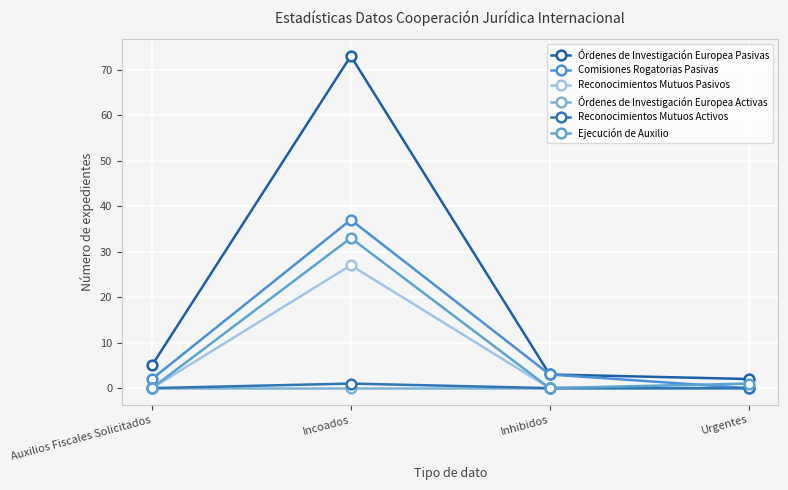

Reading left to right, extract all data points from this chart.

Órdenes de Investigación Europea Pasivas: Auxilios Fiscales Solicitados=5	Incoados=73	Inhibidos=3	Urgentes=2
Comisiones Rogatorias Pasivas: Auxilios Fiscales Solicitados=2	Incoados=37	Inhibidos=3	Urgentes=0
Reconocimientos Mutuos Pasivos: Auxilios Fiscales Solicitados=0	Incoados=27	Inhibidos=0	Urgentes=0
Órdenes de Investigación Europea Activas: Auxilios Fiscales Solicitados=0	Incoados=0	Inhibidos=0	Urgentes=0
Reconocimientos Mutuos Activos: Auxilios Fiscales Solicitados=0	Incoados=1	Inhibidos=0	Urgentes=0
Ejecución de Auxilio: Auxilios Fiscales Solicitados=0	Incoados=33	Inhibidos=0	Urgentes=1